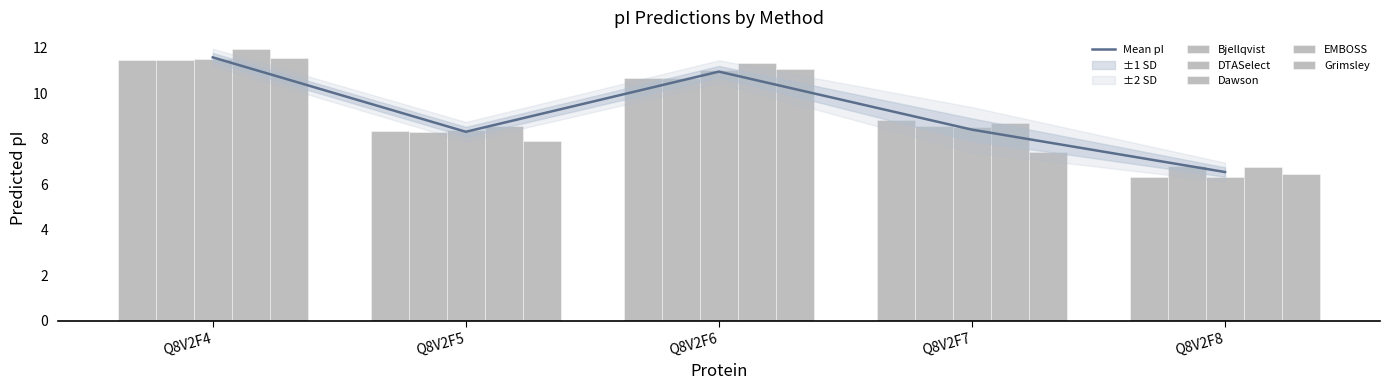

The Grimsley series shows 3.6 at Q8V2F7. True or false?

False